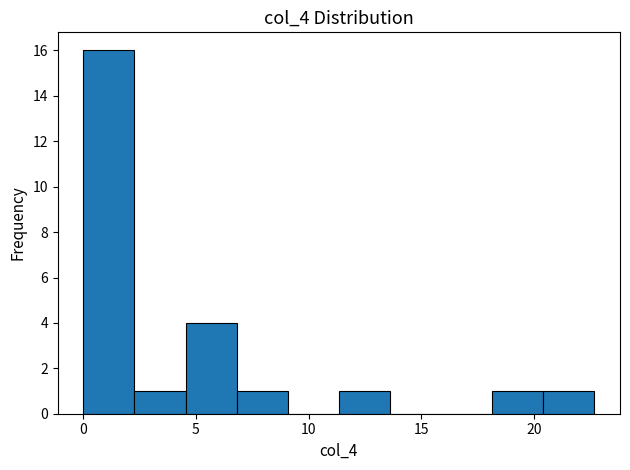

How tall is the bar that spans 4.5 to 7.0 on the x-axis? Neither the bar edges nor the heights are printed on the chart, so give them approximately, as read against the axes.

4